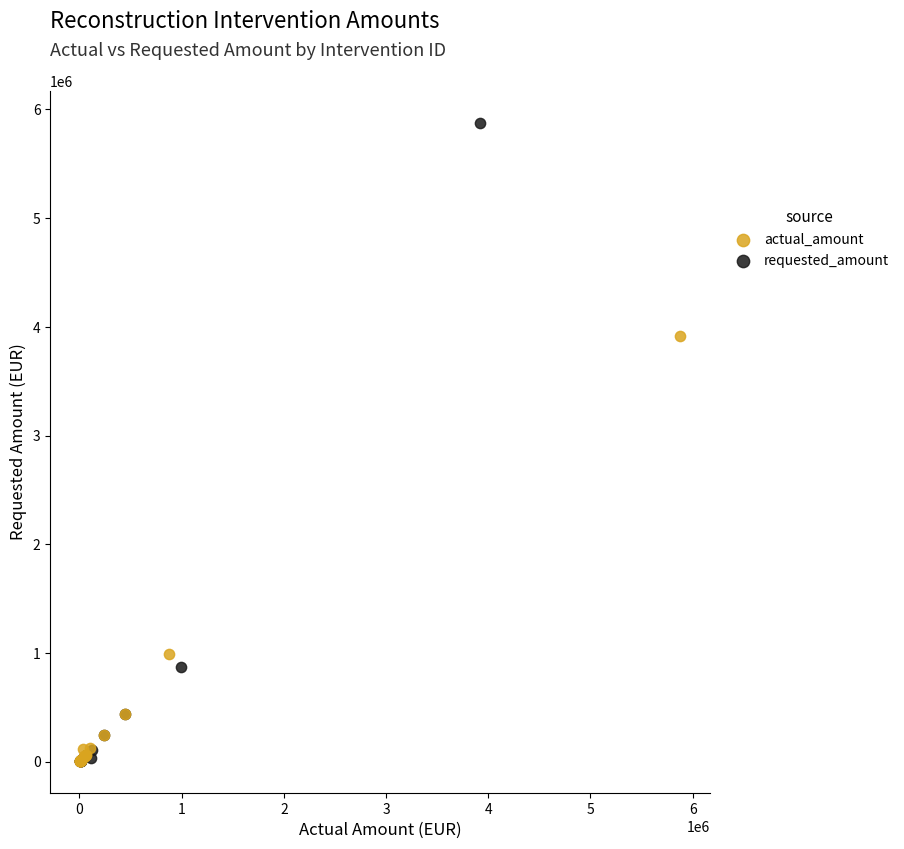

Which series contains the highest Y value?

requested_amount